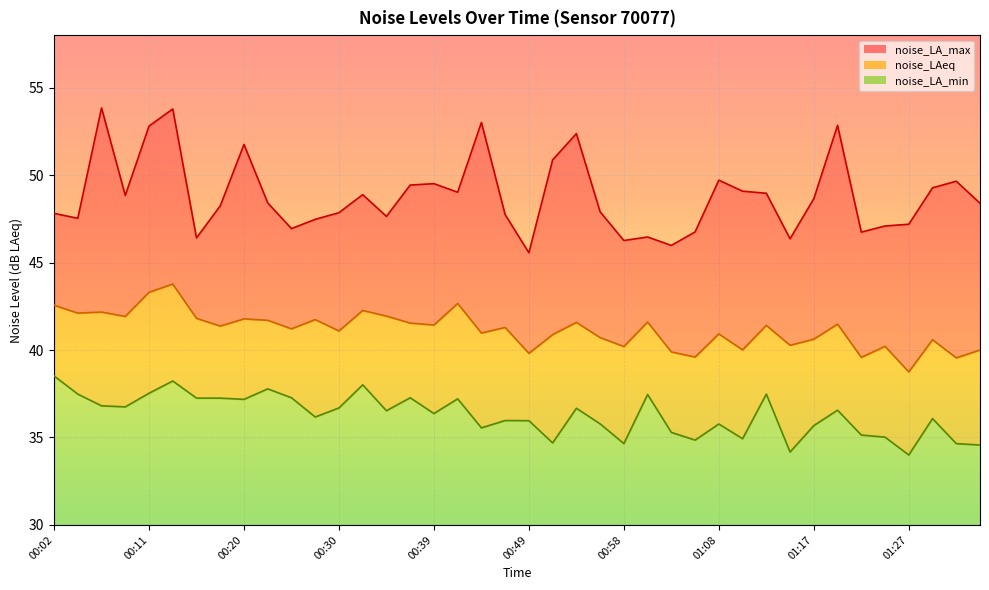

What position from the right is 00:44?

22